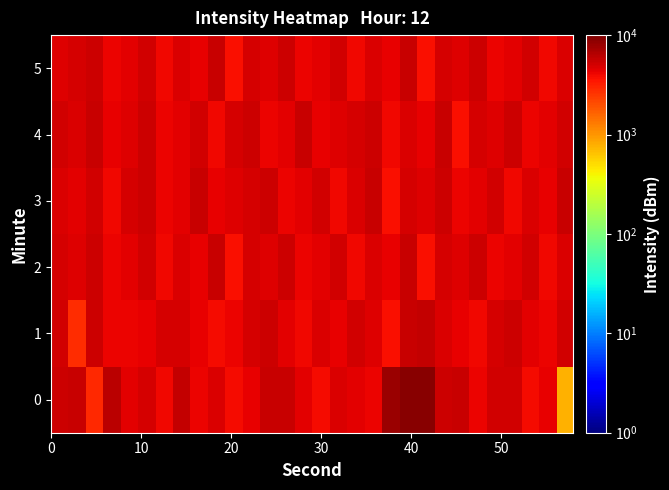

List the series in order of their peak value, lowest first.

2, 3, 4, 5, 1, 0